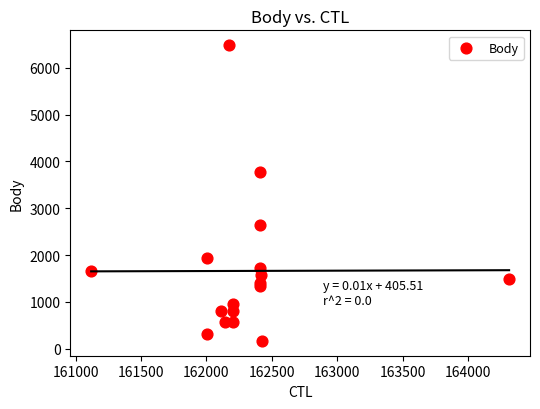

What is the range of X values (max minus min)?

3196